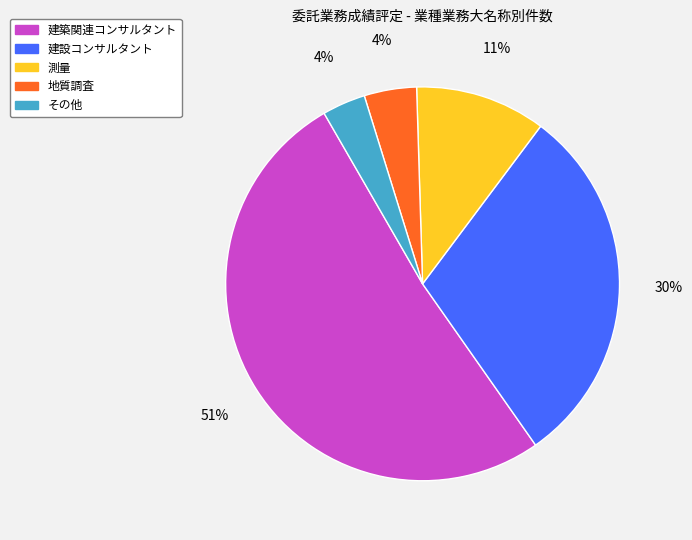

True or false: 地質調査 accounts for 4% of the total.

True